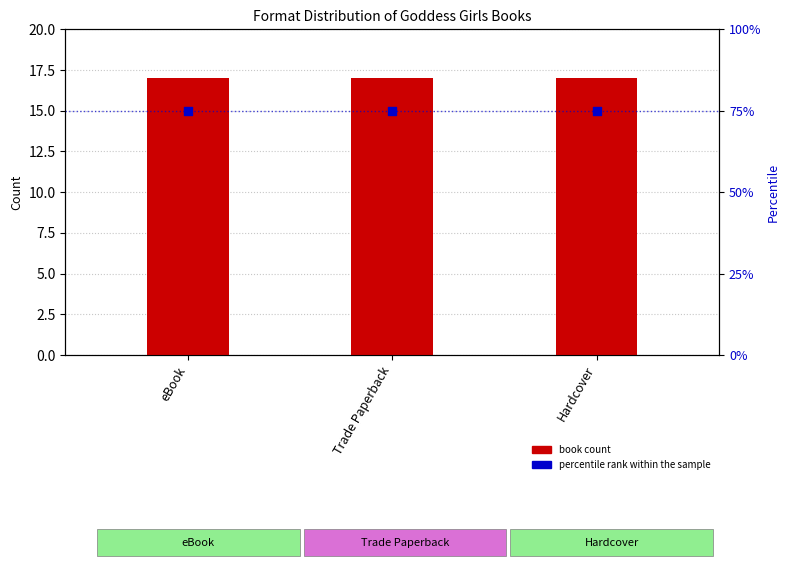

What is the total value across all series at Hardcover?

92